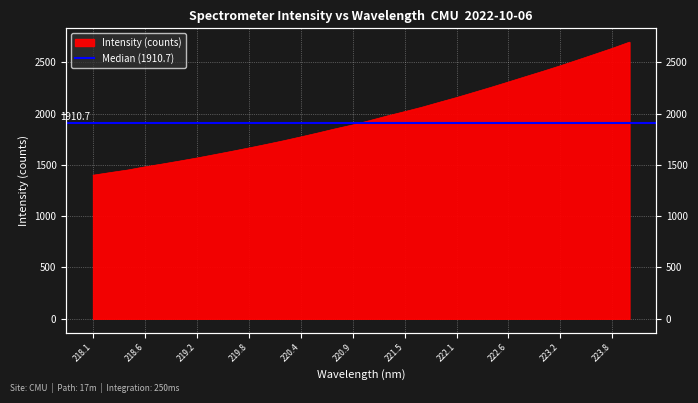

At which label is the value closest to 2047?

221.6902